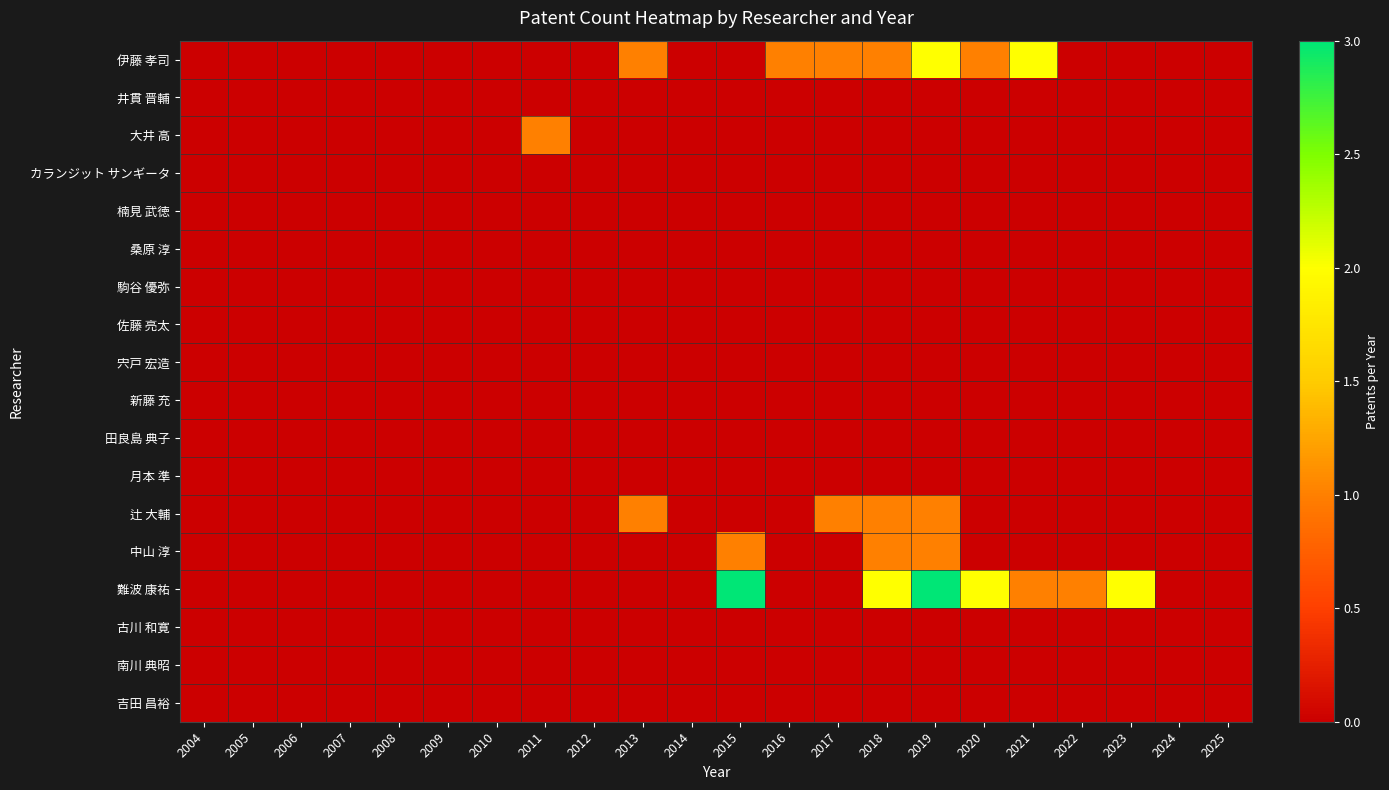

What is the total value across all series at 2019?

7